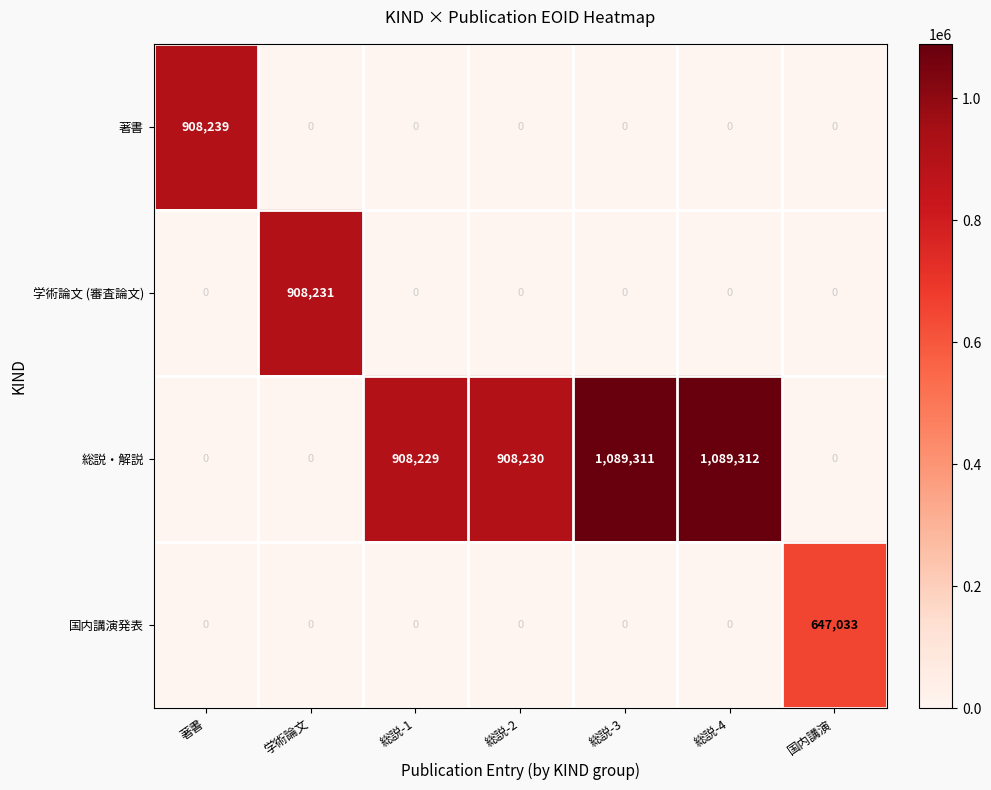

Which series has the largest range (max minus min)?

総説・解説